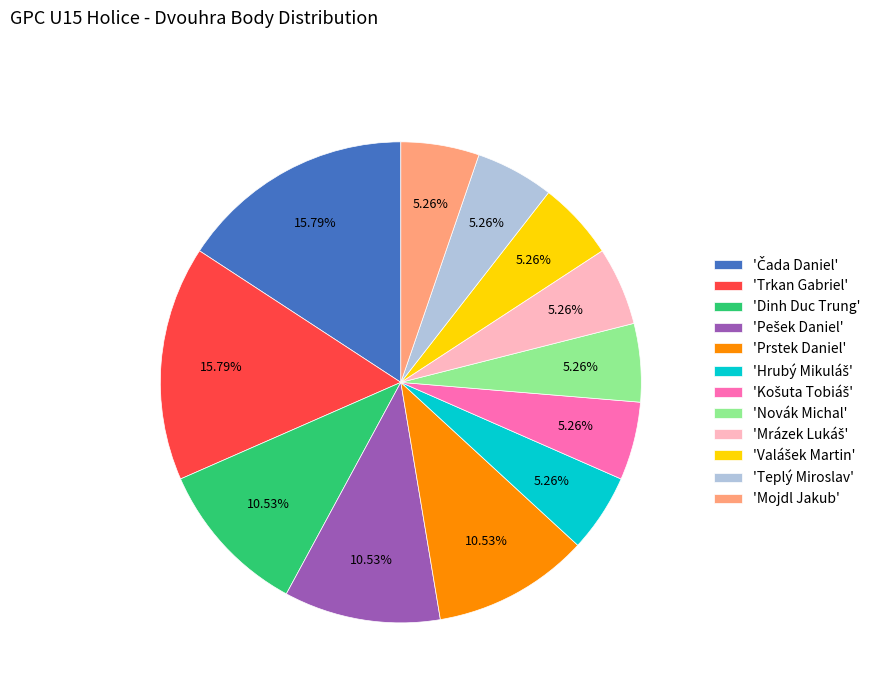

Is there a majority slice in this chart?

No